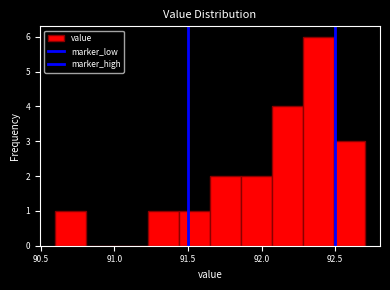

Reading left to right, transcribe this chart: for each bar, give the range it covers on the x-axis and its height. Neither the bar edges nor the heights are printed on the chart, so give them approximately, as read against the axes.

90.60 to 90.81: 1
90.81 to 91.02: 0
91.02 to 91.23: 0
91.23 to 91.44: 1
91.44 to 91.65: 1
91.65 to 91.86: 2
91.86 to 92.07: 2
92.07 to 92.28: 4
92.28 to 92.49: 6
92.49 to 92.70: 3